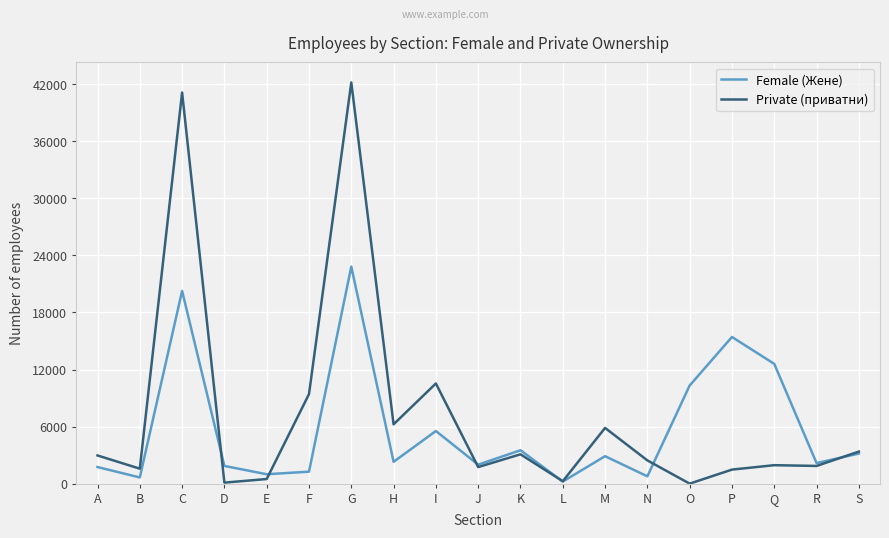

Is the value of Private (приватни) at D greater than the value of Female (Жене) at S?

No